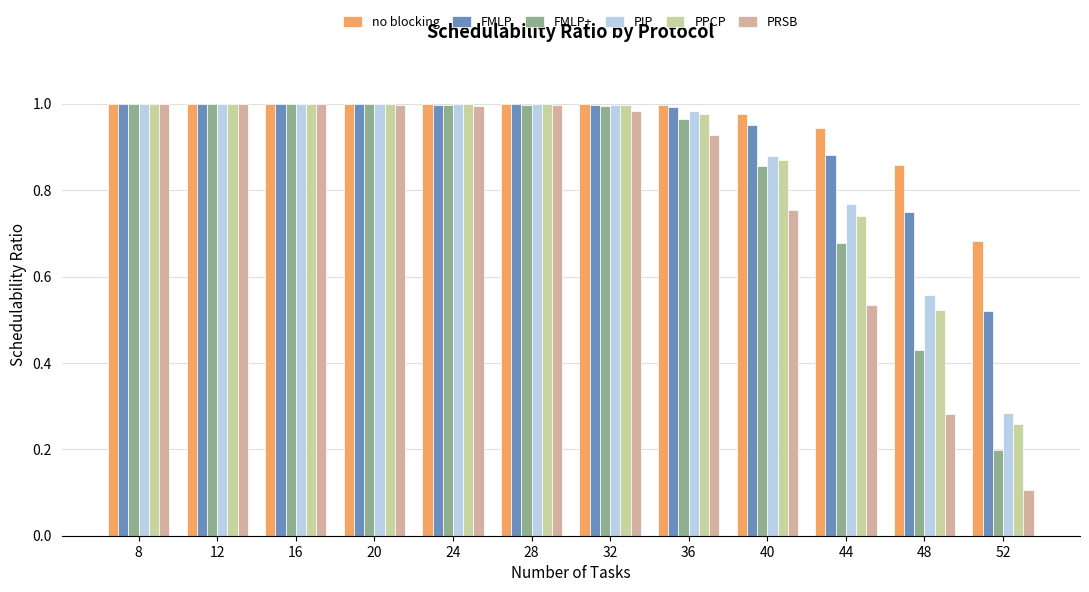

Count the number of categories in the chart.

12